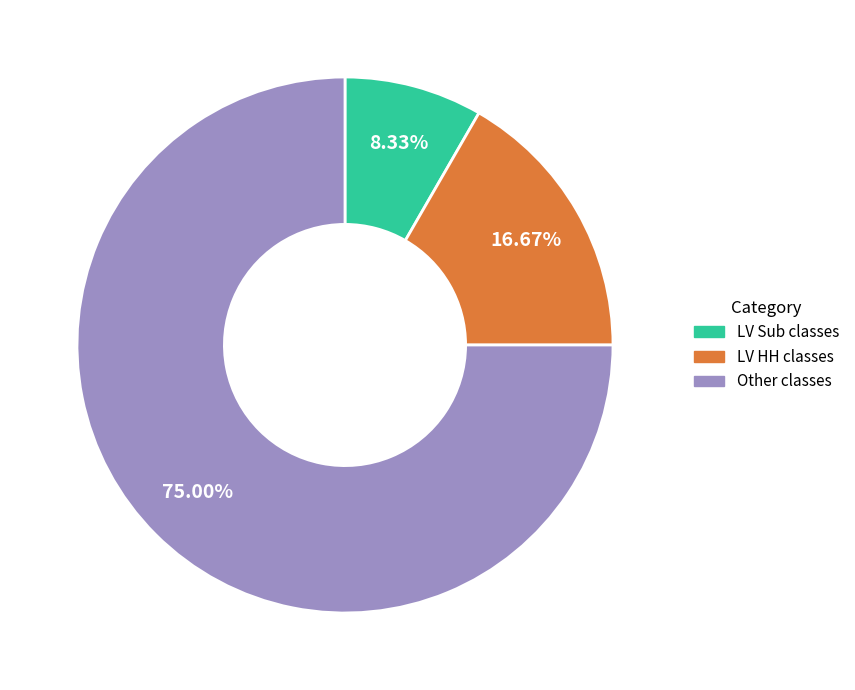

Count the number of slices in the pie.

3